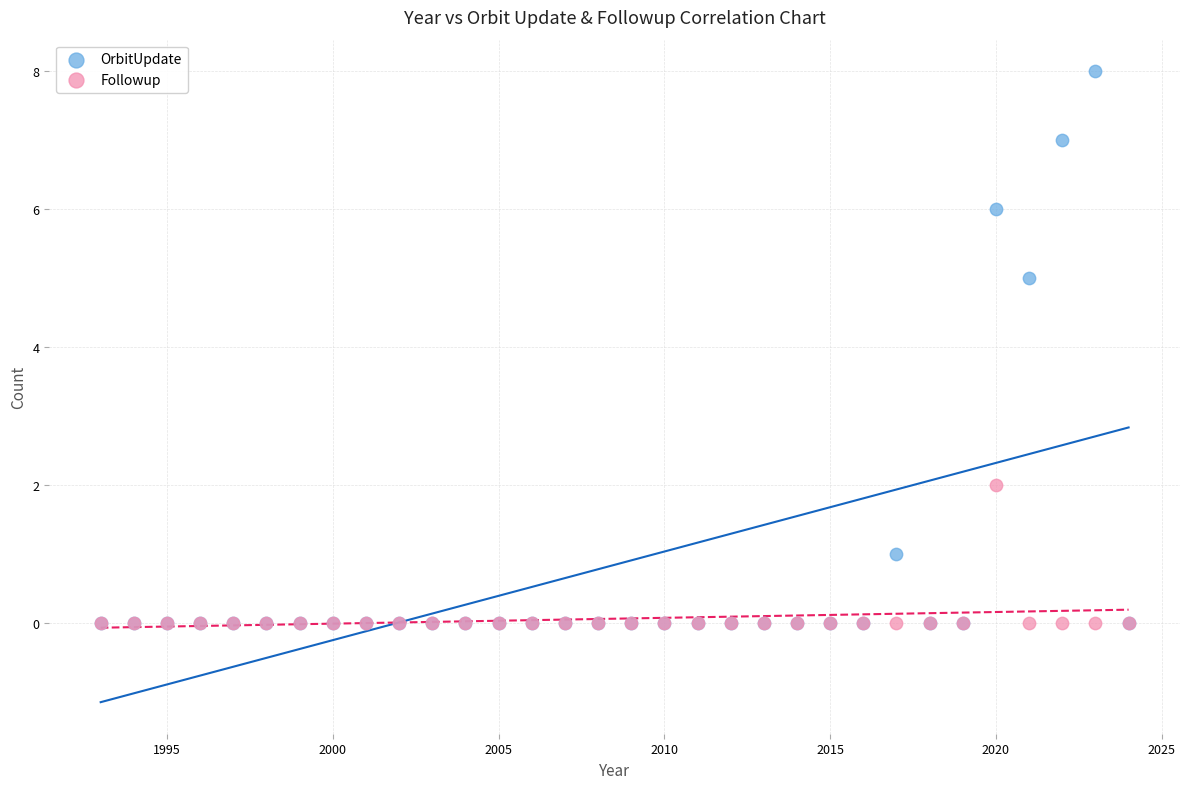

Across all series, what Y value is closest to 4?

5